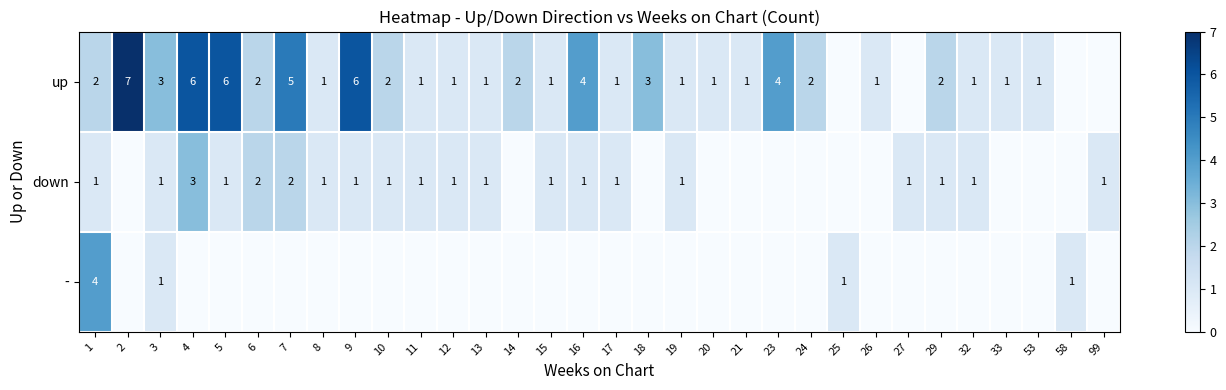

Is it true that down equals 3 at 4?

True